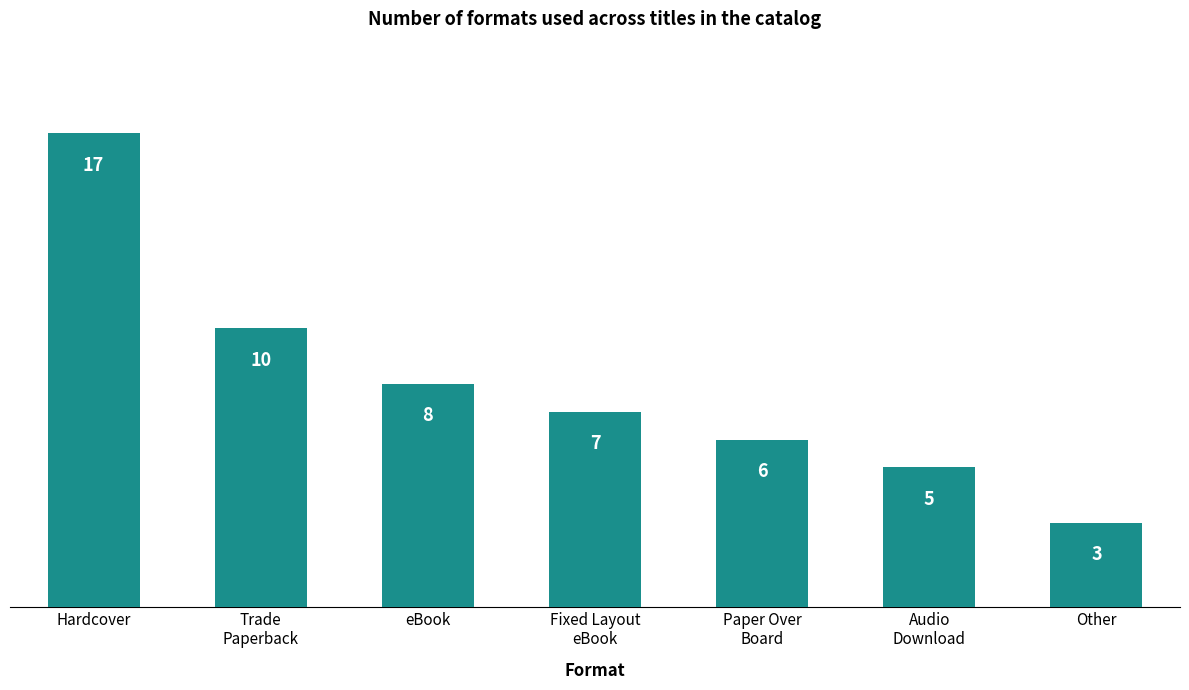

Reading right to left, what are all the values shown in this chart?

3	5	6	7	8	10	17